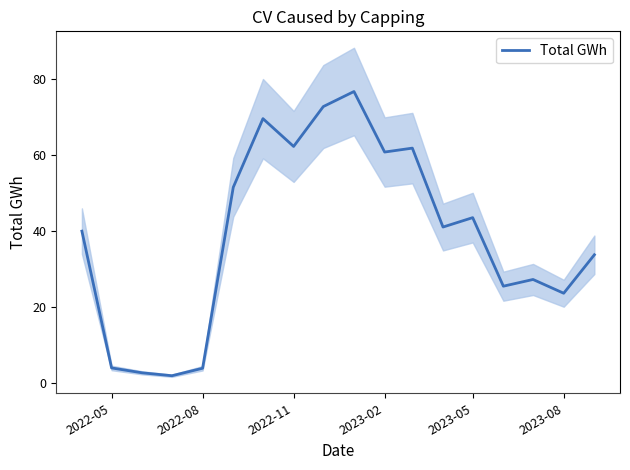

True or false: Total GWh has a value of 62.2 at 2022-11.

True